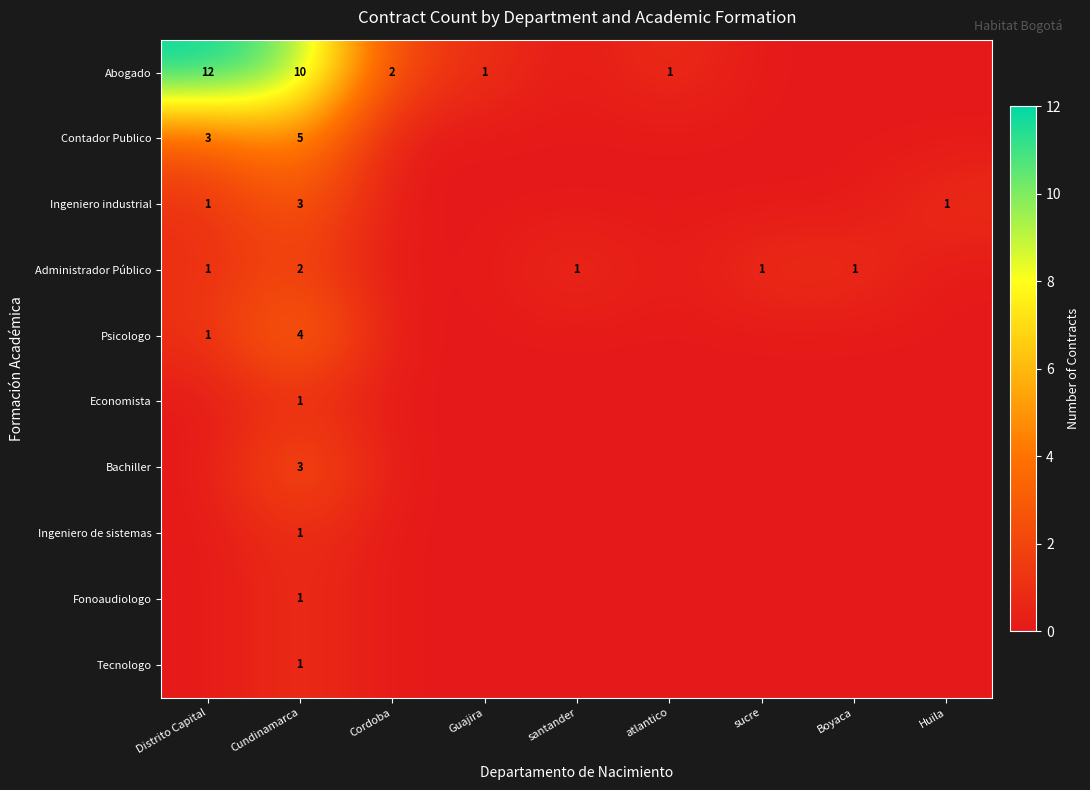

At how many categories does at least one series exceed 0?

9